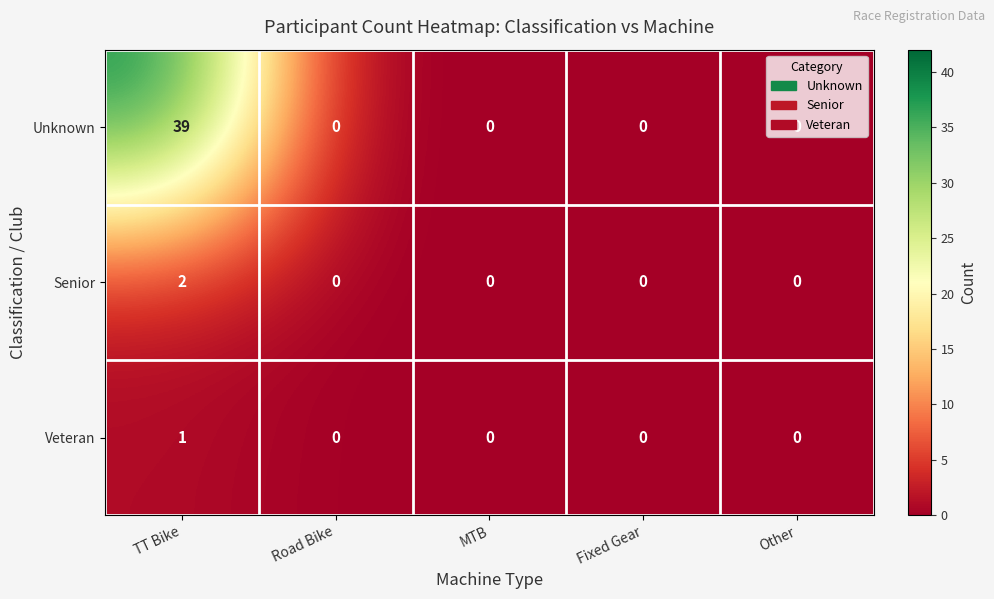

Count the Senior values in the range 0 to 1.

4